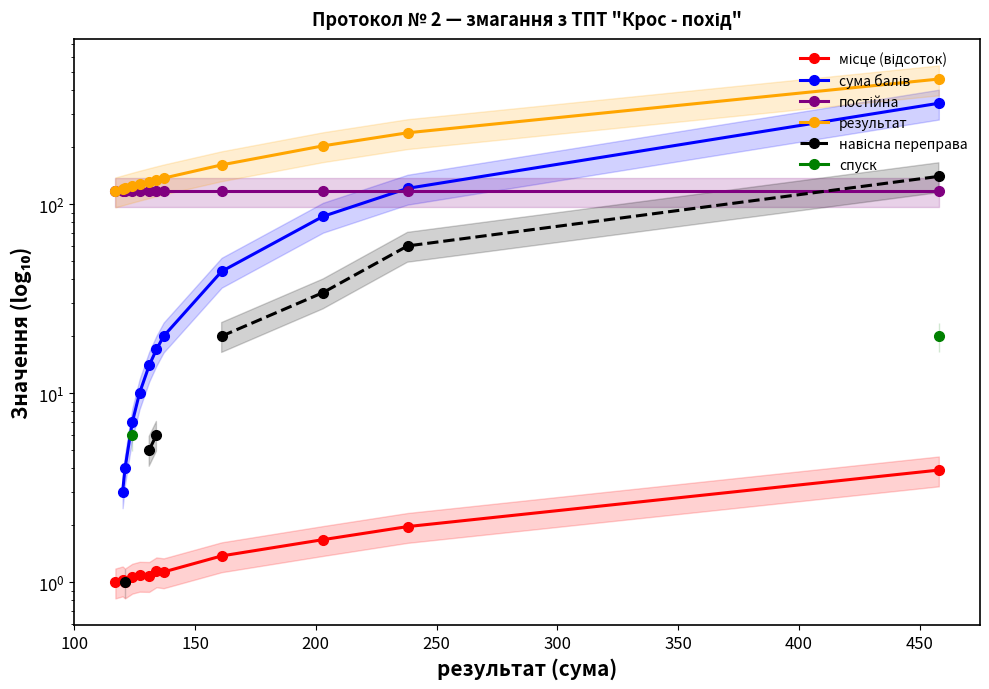

True or false: місце (відсоток) and навісна переправа intersect in this chart.

False